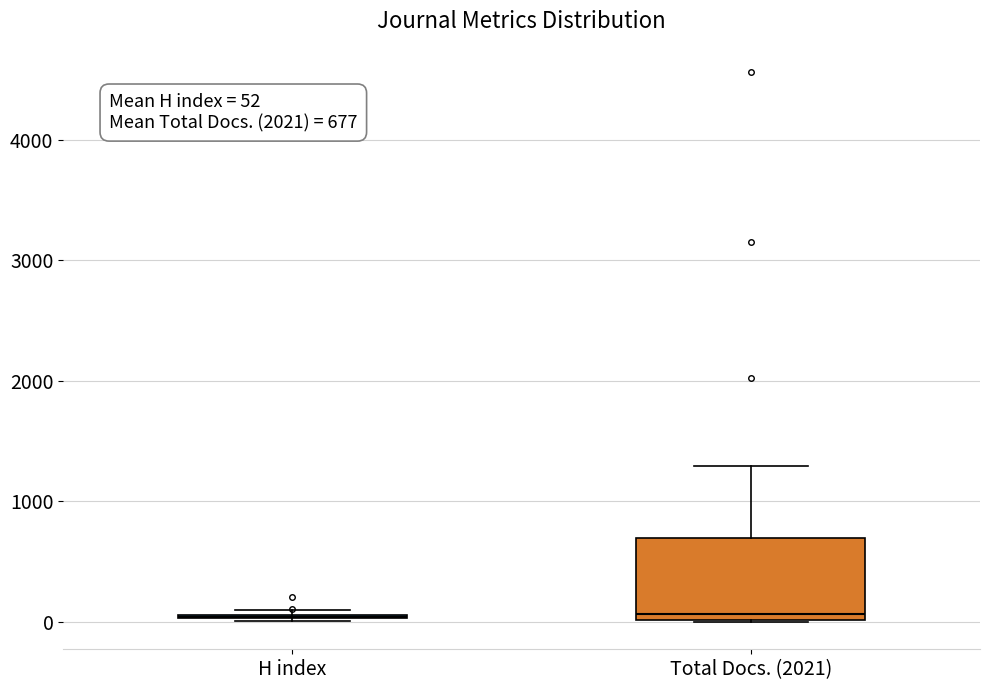

Which box is the tallest, from its lower edge to its upper edge?

Total Docs. (2021)